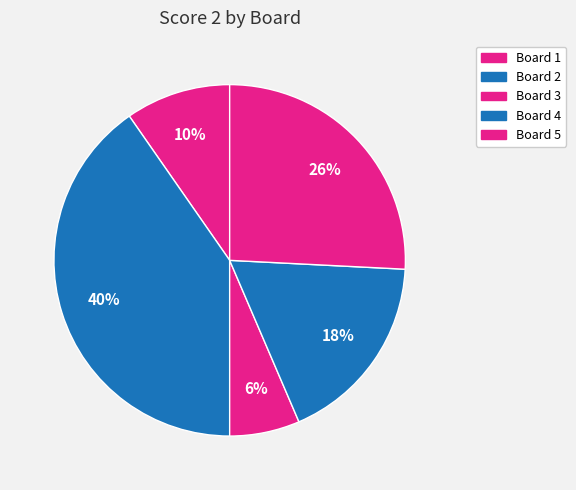

The Board 4 slice represents 3% of the pie. True or false?

False